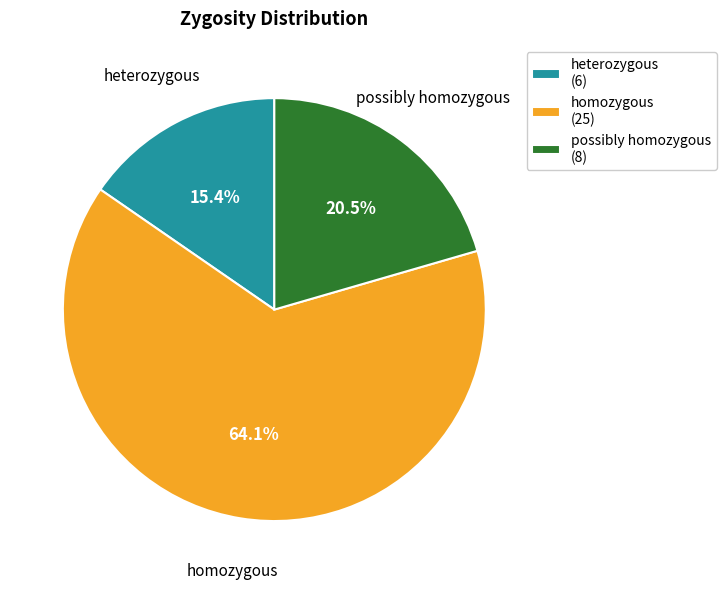

To the nearest percent, what is the difference between the largest and smallest slice percentages?

49%